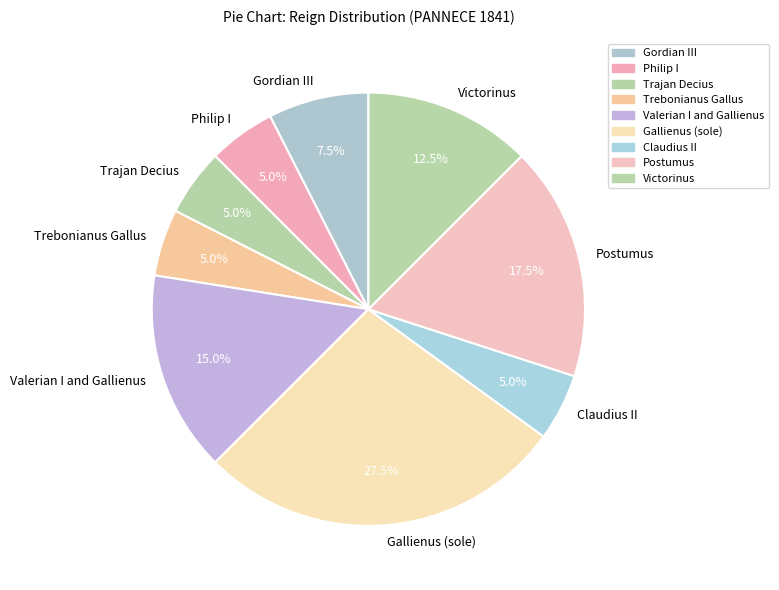

Which slice is the largest?

Gallienus (sole)